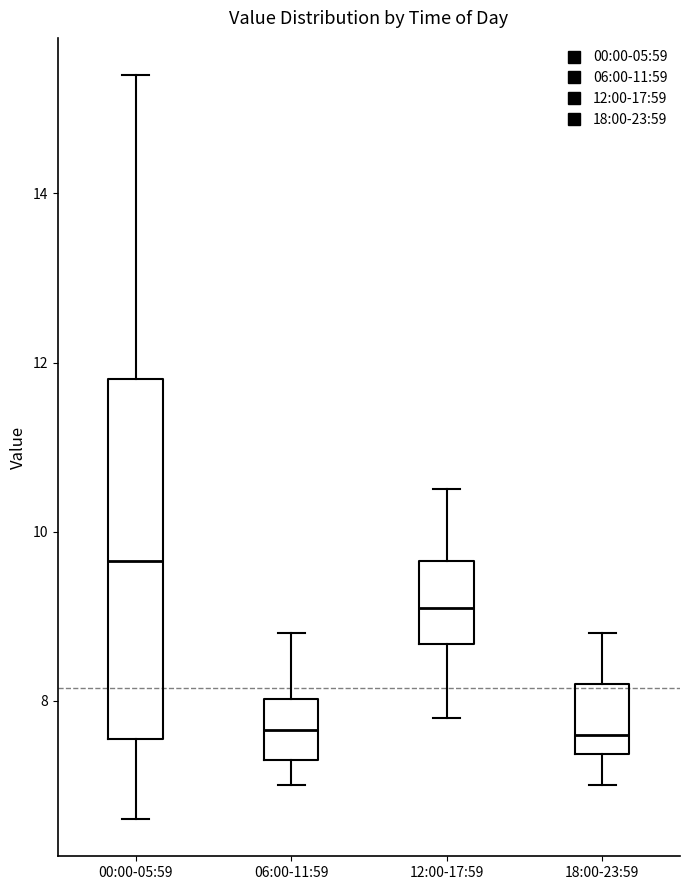

Reading left to right, read every box against the y-axis: the position of its median line, the range the box covers, and the ends of its whiskers. The values are not printed on the chart, so give them approximately, as read against the axis.

00:00-05:59: median 9.6, box 7.6 to 11.8, whiskers 6.6 to 15.4
06:00-11:59: median 7.6, box 7.4 to 8.0, whiskers 7.0 to 8.8
12:00-17:59: median 9.2, box 8.6 to 9.6, whiskers 7.8 to 10.6
18:00-23:59: median 7.6, box 7.4 to 8.2, whiskers 7.0 to 8.8